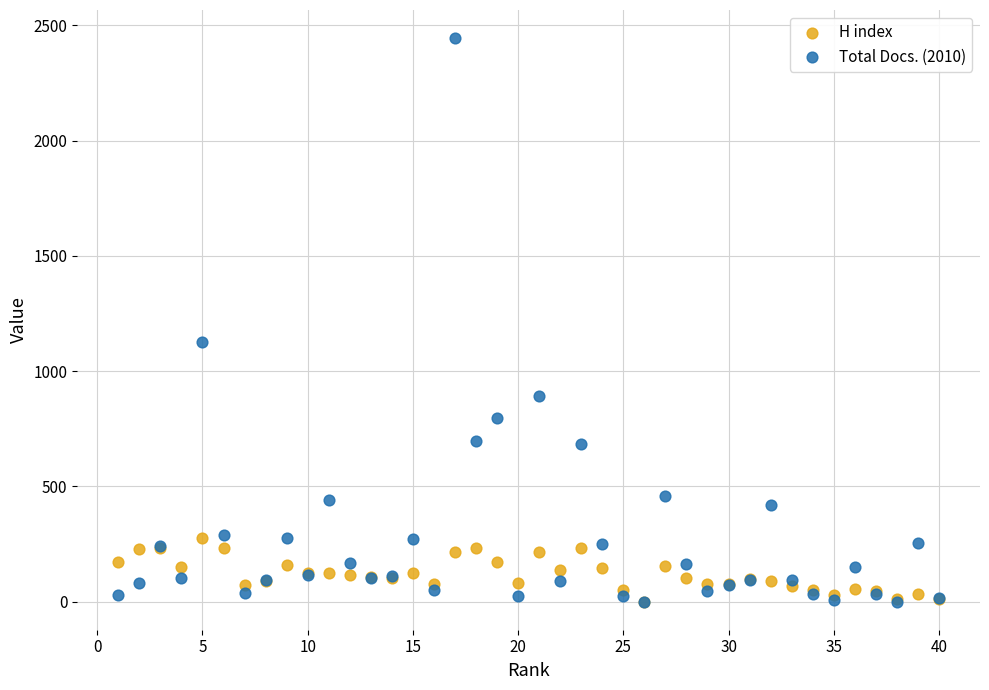

Which series has the largest Y range (max minus min)?

Total Docs. (2010)